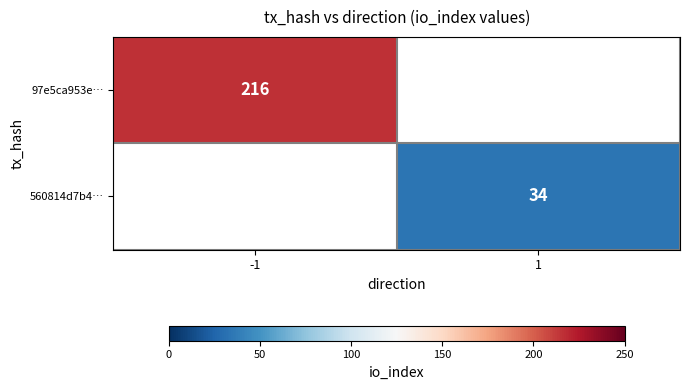

Which has a higher value, 1 or -1?

-1